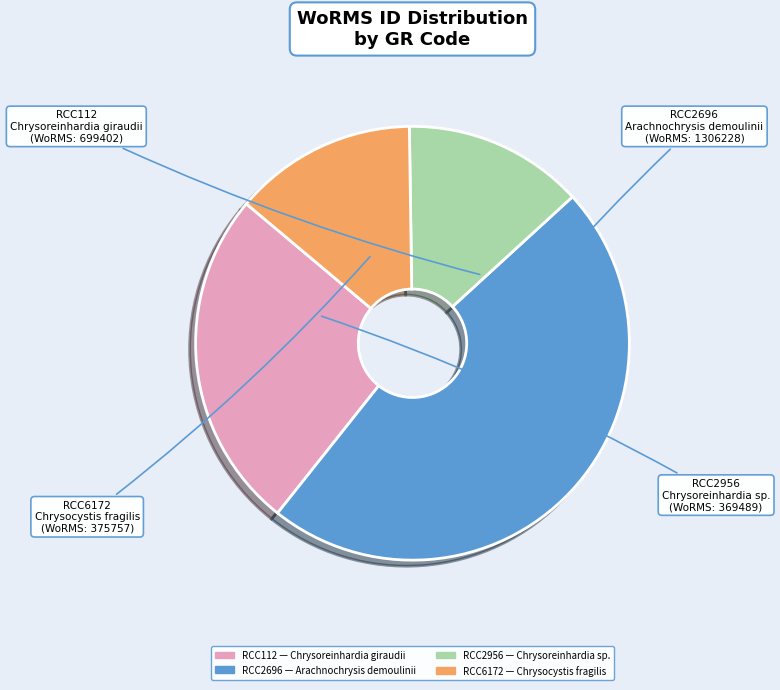

Is there any slice that represents more than half of the pie?

No